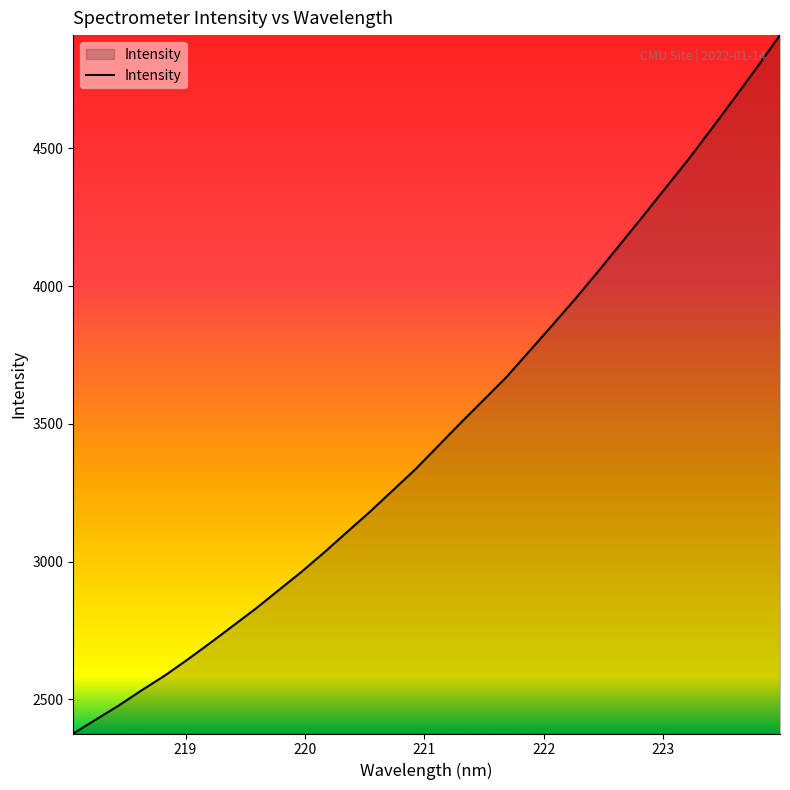

What is the maximum value shown in the chart?

4910.8